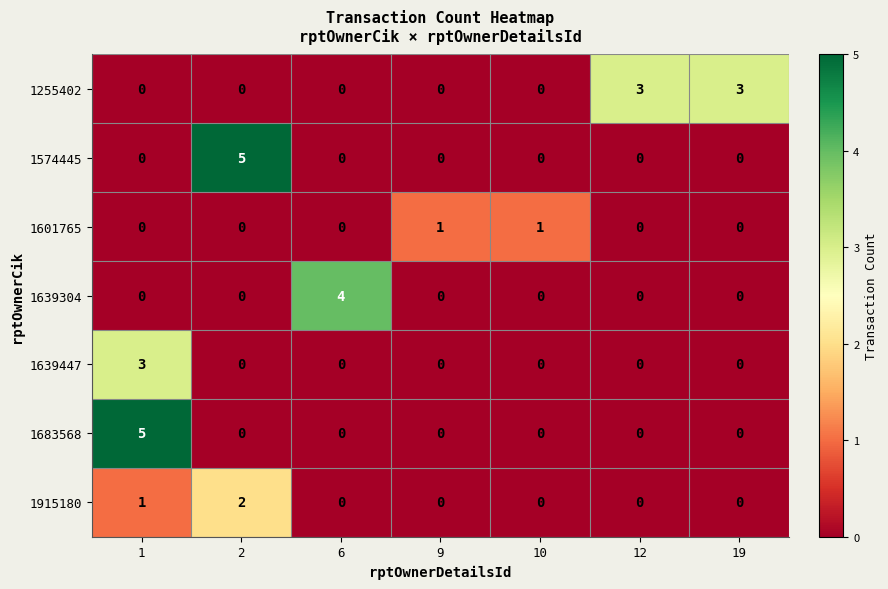

Count the 1639447 values in the range 0 to 1.

6